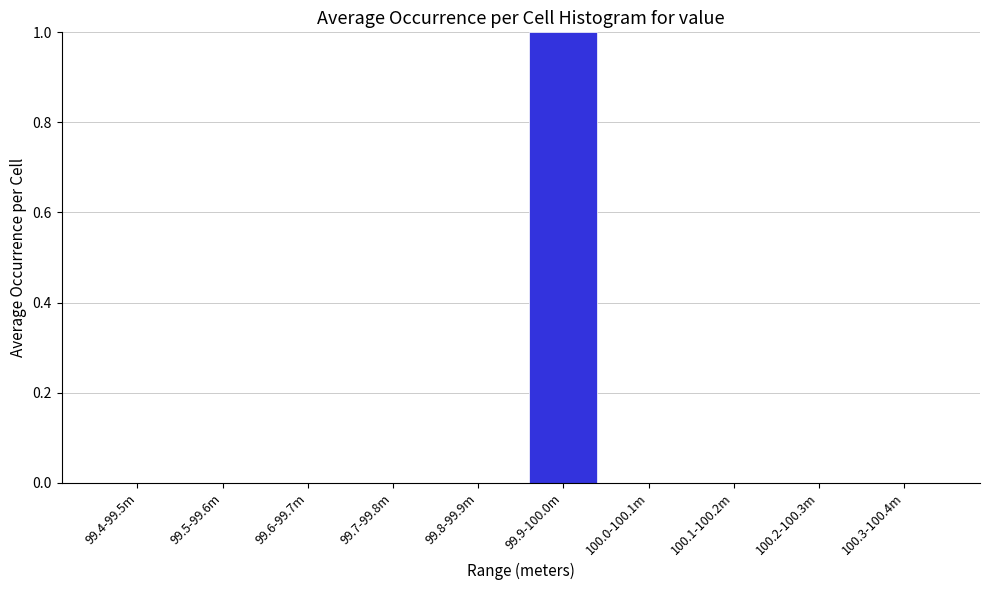

Reading left to right, transcribe all the data shown in this chart.

99.4-99.5m=0	99.5-99.6m=0	99.6-99.7m=0	99.7-99.8m=0	99.8-99.9m=0	99.9-100.0m=1	100.0-100.1m=0	100.1-100.2m=0	100.2-100.3m=0	100.3-100.4m=0